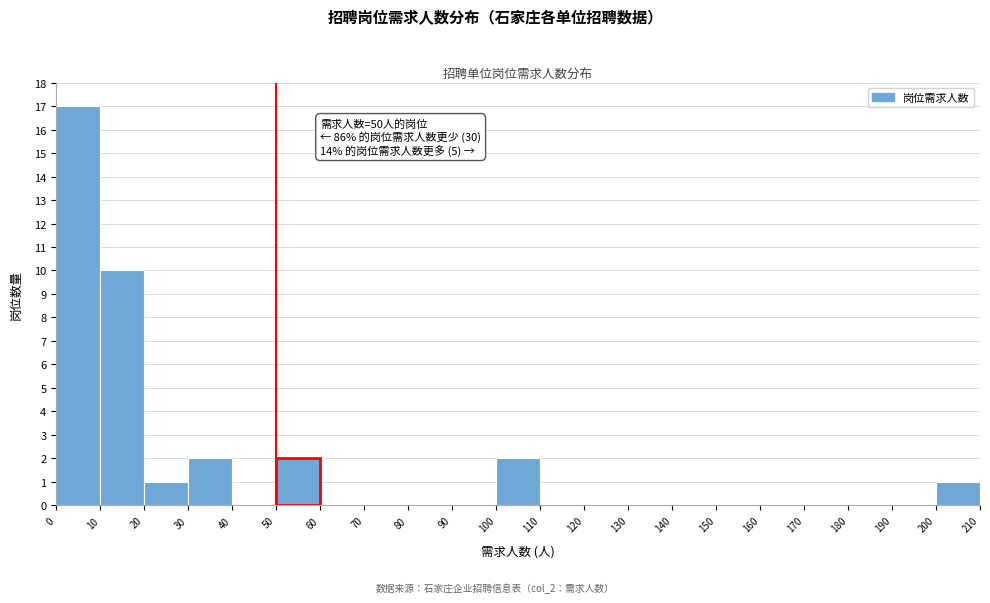

Over which range of the x-axis is the bar tallest?

0 to 10